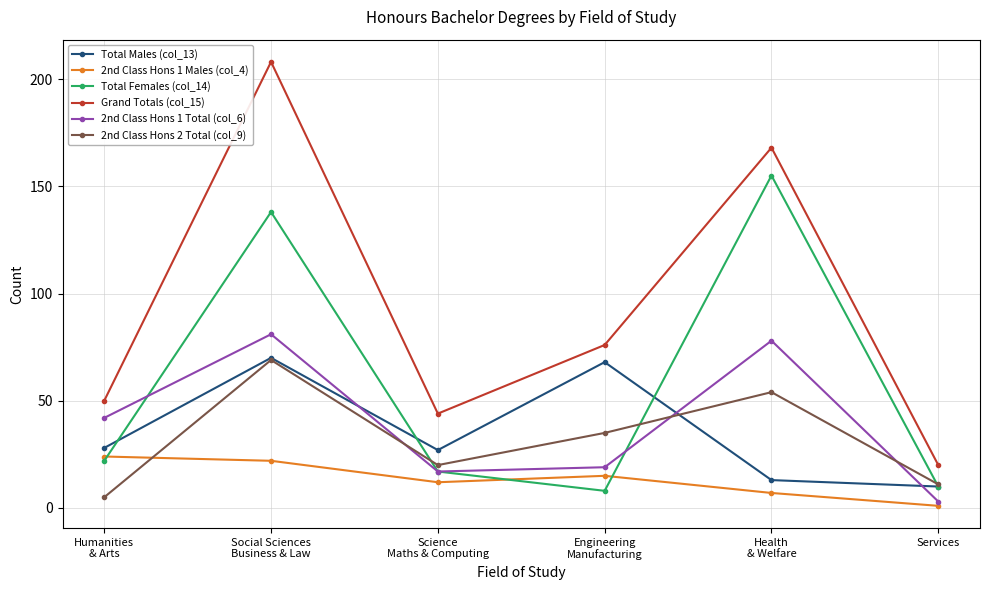

Is this an area chart (filled region under the line)?

No